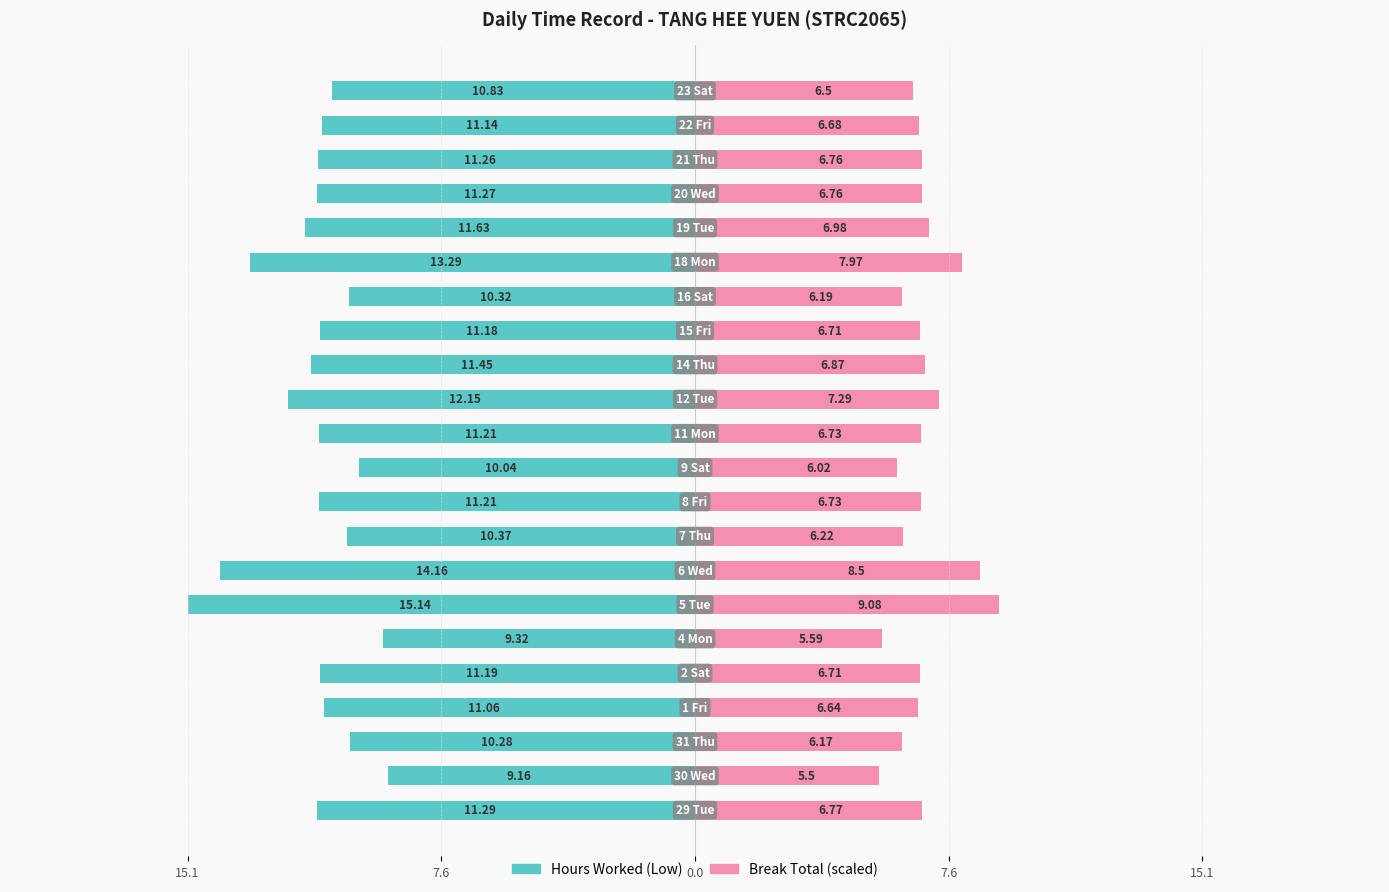

Reading right to left, what are all the values shown in this chart?

Hours Worked (Low): -10.8	-11.1	-11.3	-11.3	-11.6	-13.3	-10.3	-11.2	-11.4	-12.2	-11.2	-10.0	-11.2	-10.4	-14.2	-15.1	-9.3	-11.2	-11.1	-10.3	-9.2	-11.3
Break Total (scaled): 6.5	6.7	6.8	6.8	7.0	8.0	6.2	6.7	6.9	7.3	6.7	6.0	6.7	6.2	8.5	9.1	5.6	6.7	6.6	6.2	5.5	6.8